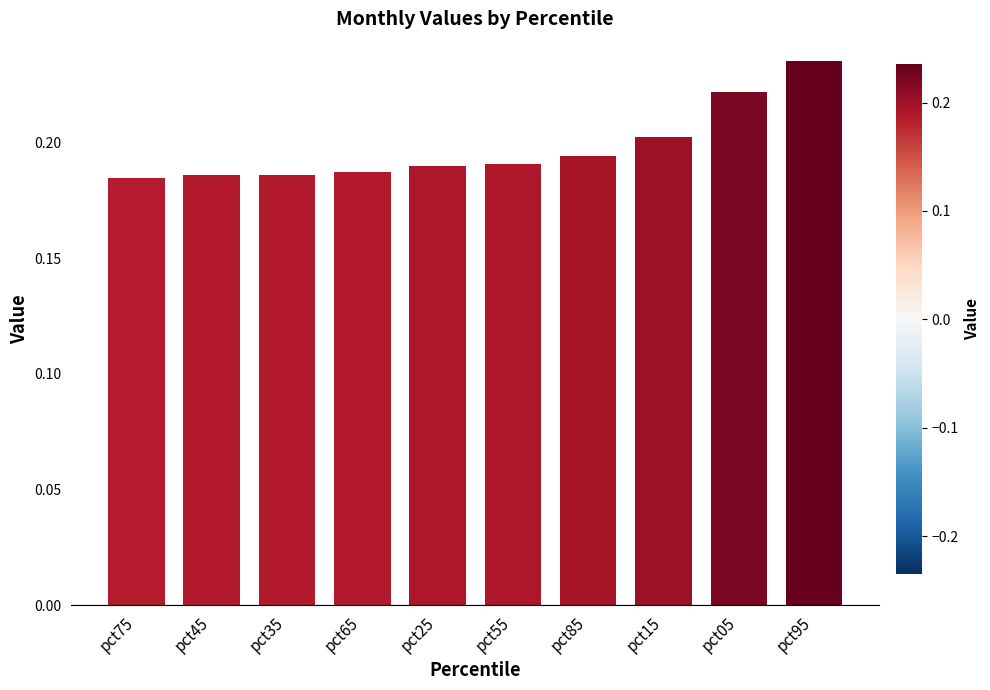

How many bars are there in total?

10